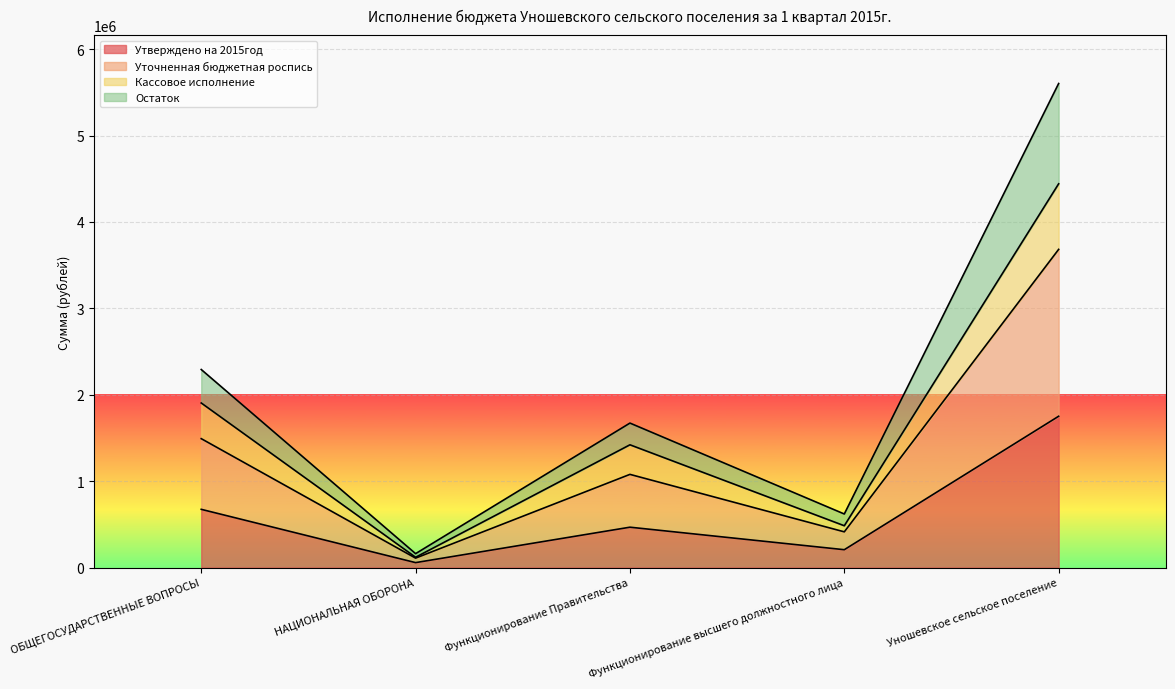

The Утверждено на 2015год series shows 57187.0 at НАЦИОНАЛЬНАЯ ОБОРОНА. True or false?

True